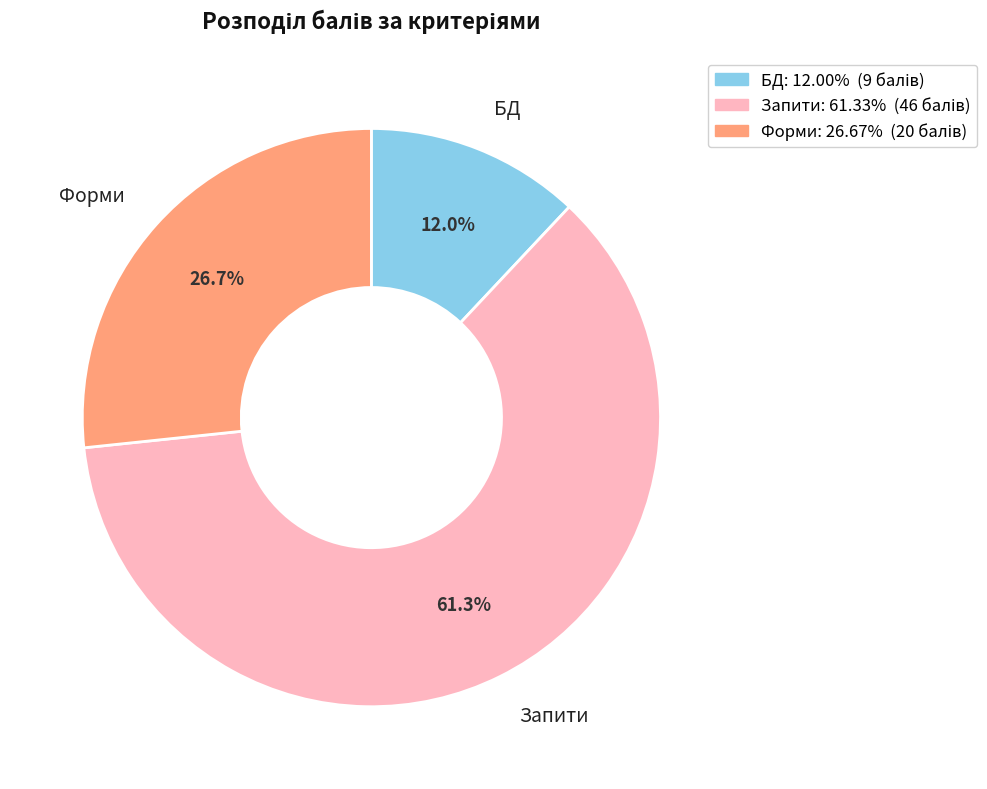

To the nearest percent, what is the difference between the largest and smallest slice percentages?

49%